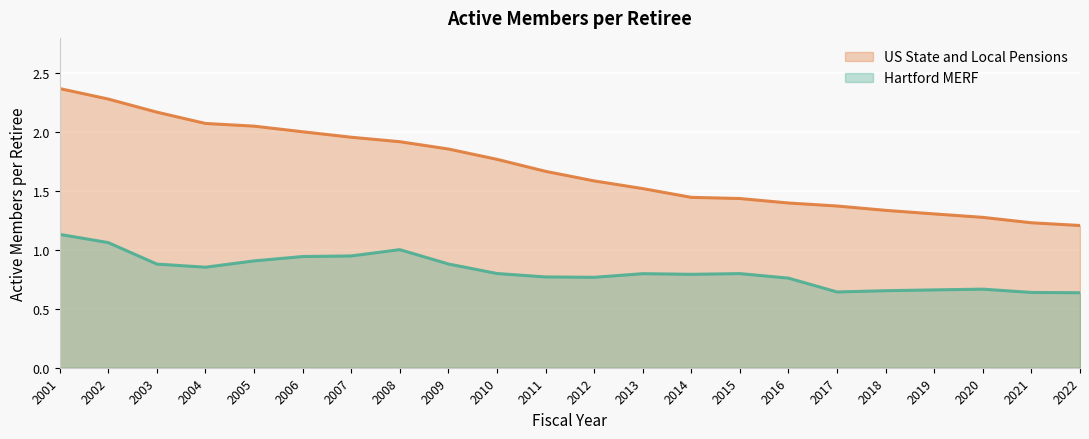

At which category does the chart reach its peak across all series?

2001